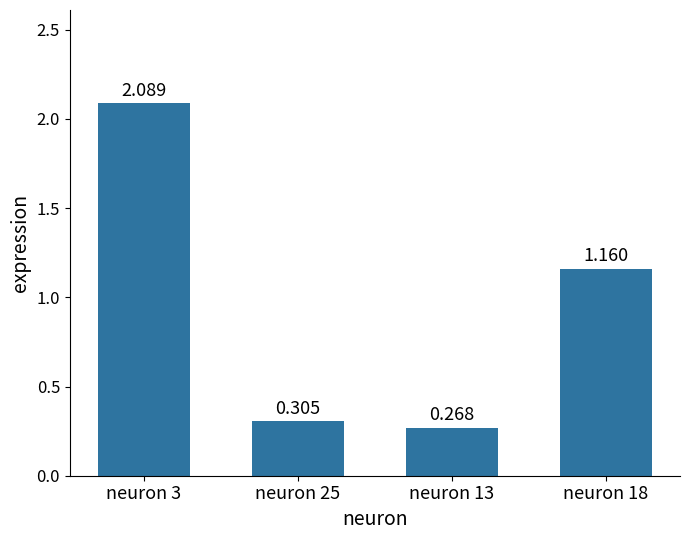

What position from the left is neuron 25?

2